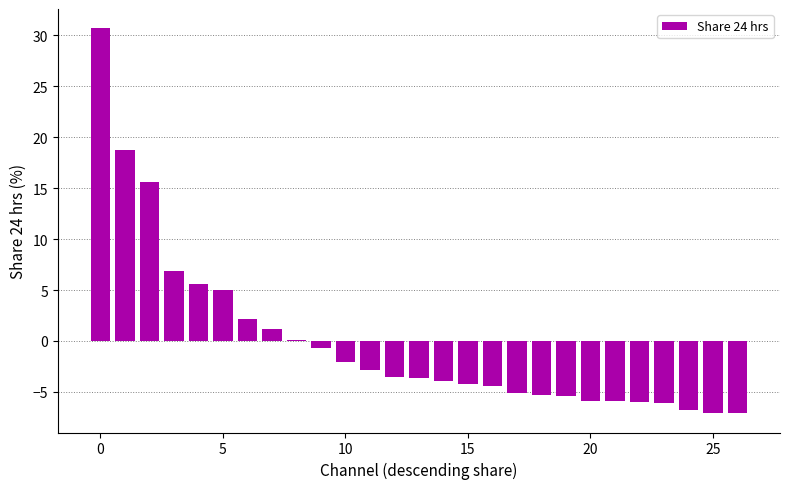

What is the greatest value displayed?

30.7